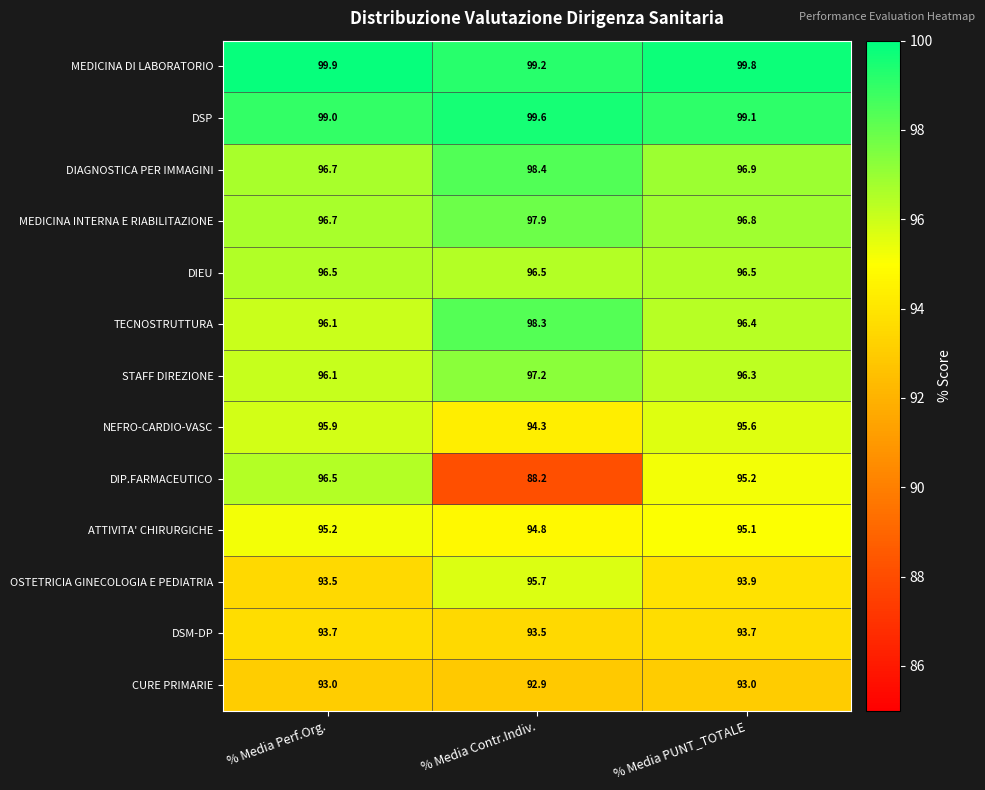

What is the average value of the DSP series?

99.2